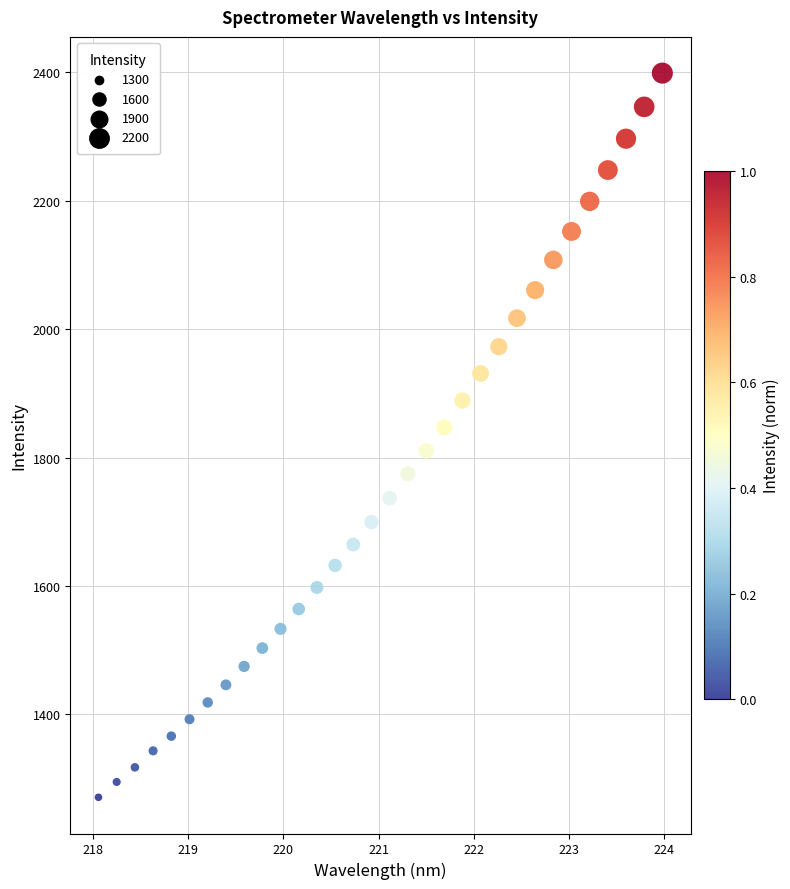

What is the range of X values (max minus min)?

5.9